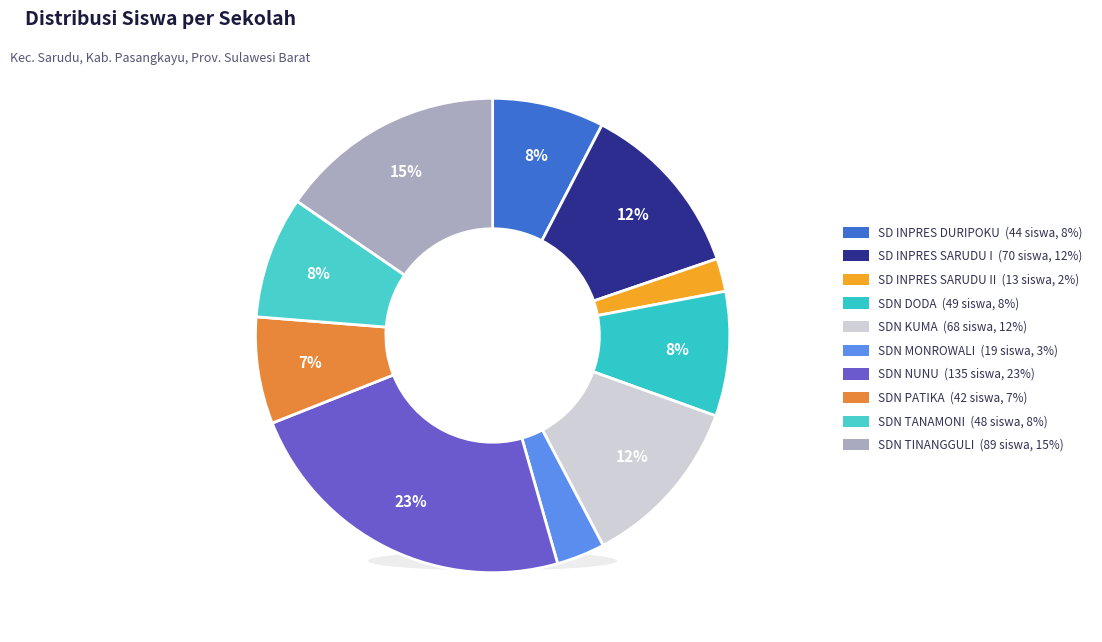

Does any single category account for the majority?

No